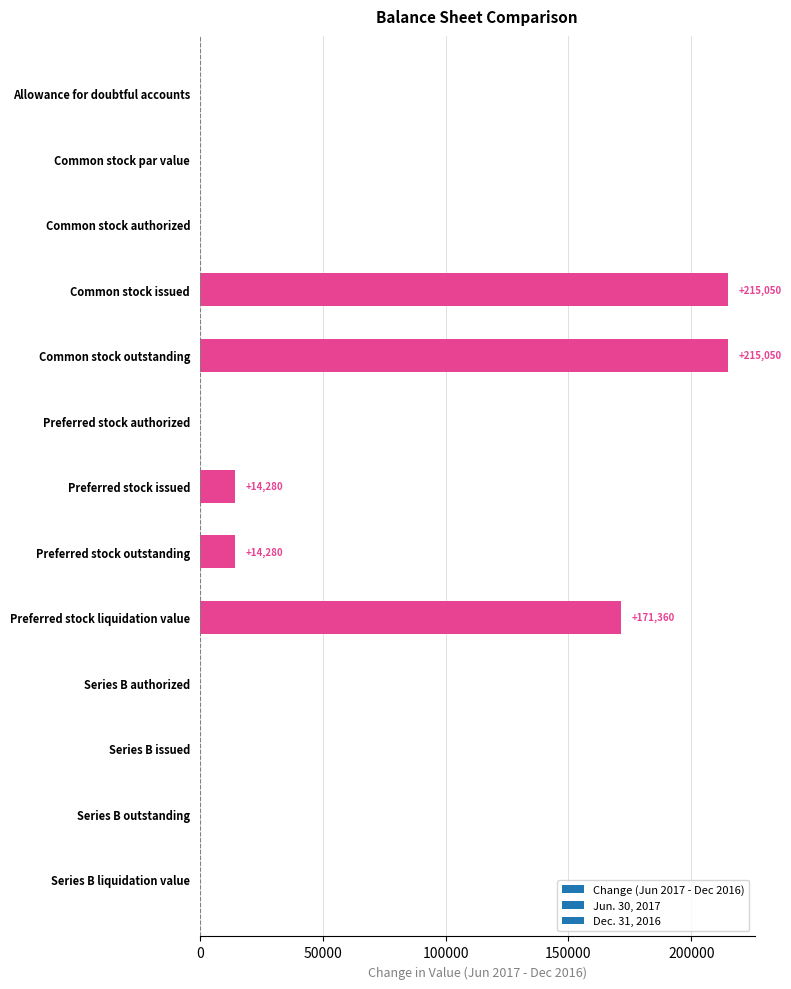

What is the sum of all values?

630020